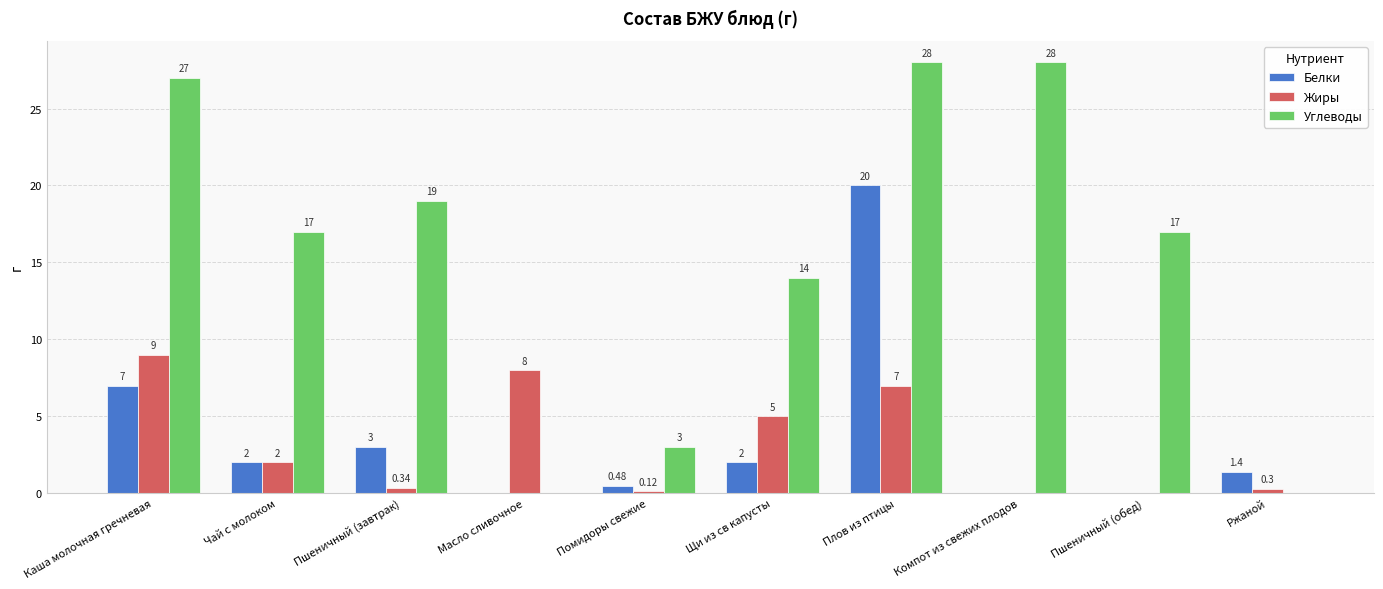

Are the bars grouped side by side (vs. stacked)?

Yes